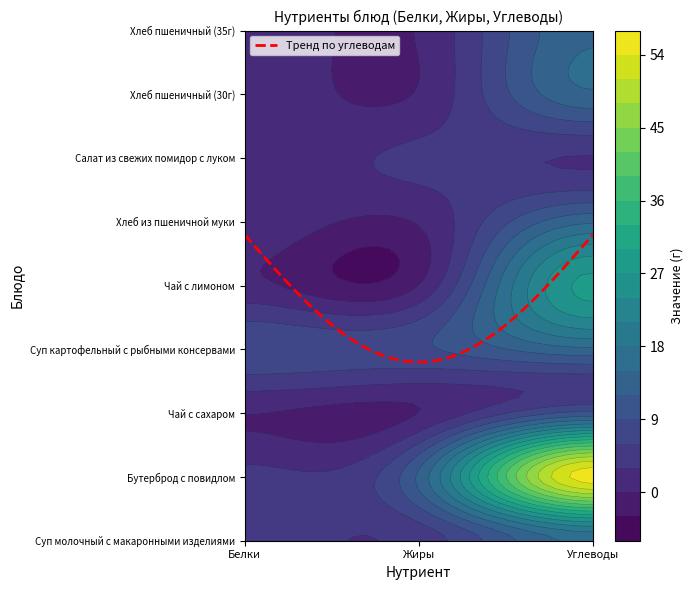

The value of Салат из свежих помидор с луком at 0 is 0.4. True or false?

False